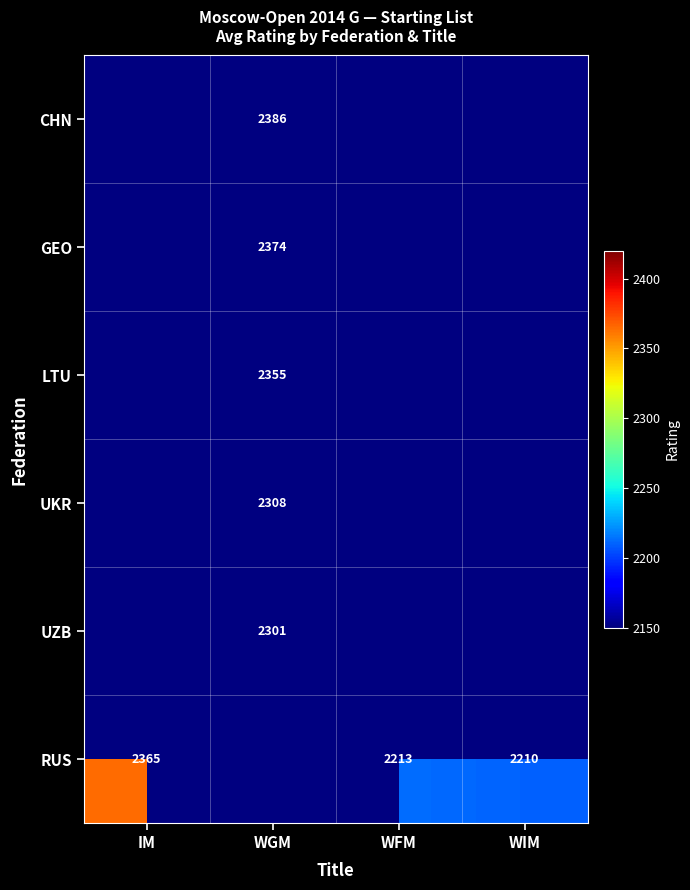

What is the difference between the highest and lowest values at WGM?

85.0